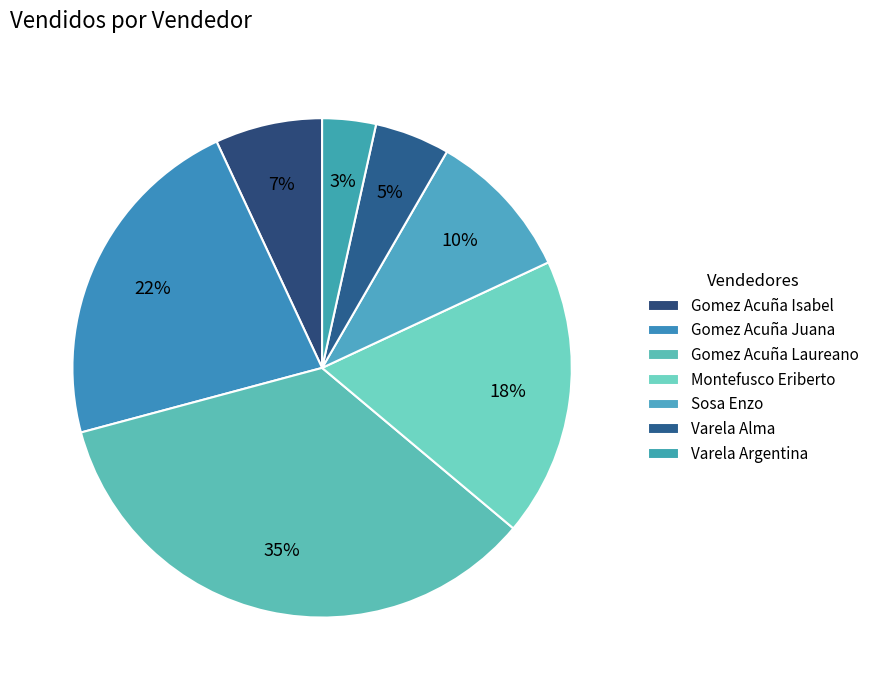

What is the smallest slice in the pie chart?

Varela Argentina